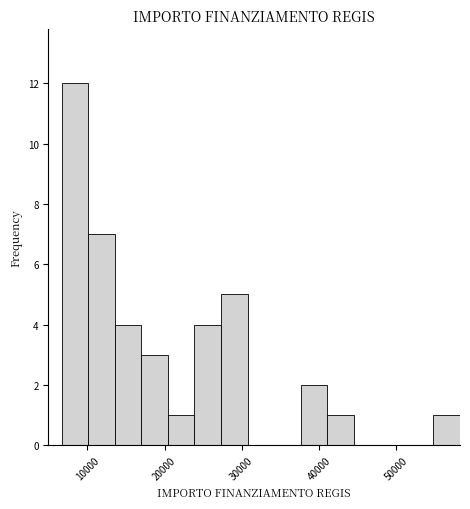

Read against the x-axis, roughly where is the centre of the tallest bar?

8000